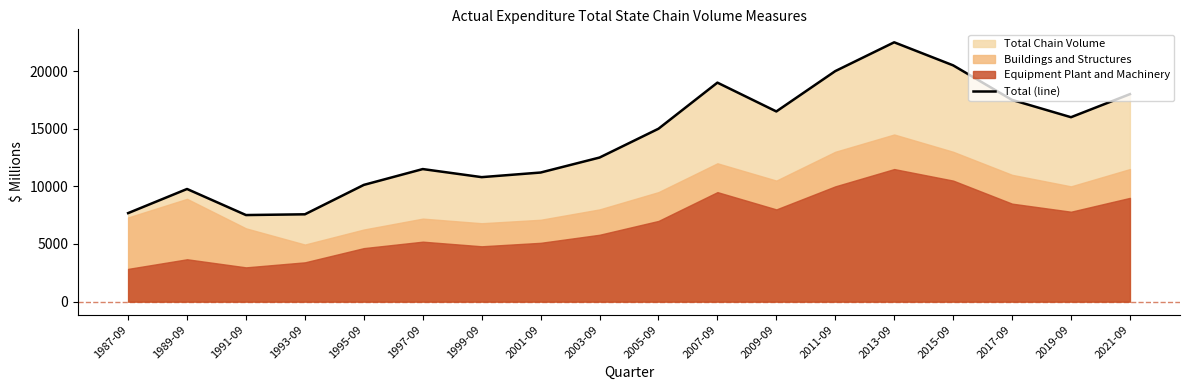

How many interior local peaks (higher than both neighbors) does the data have?

4